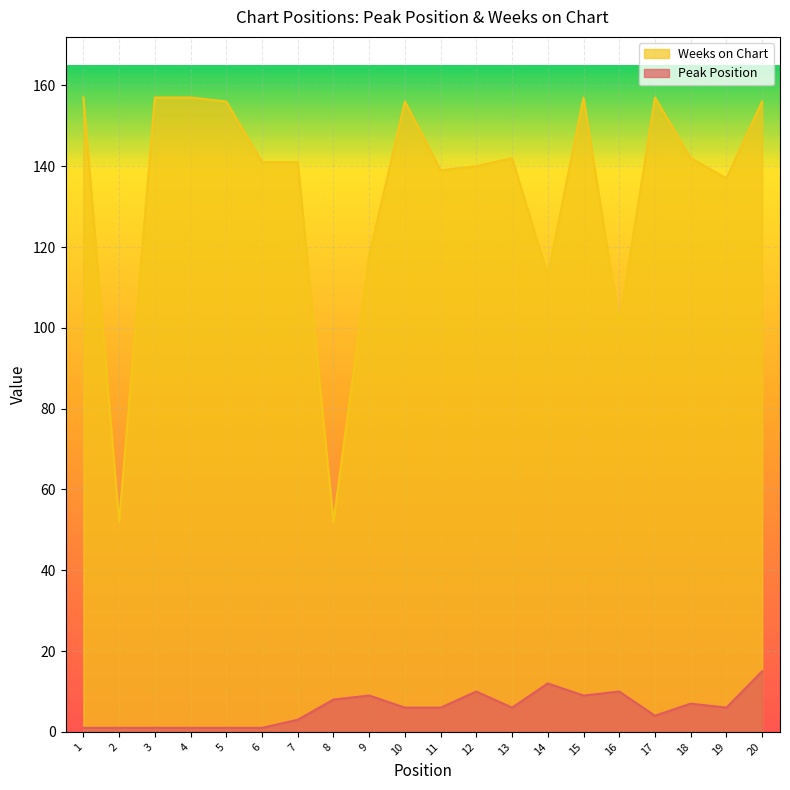

Which series has the largest range (max minus min)?

Weeks on Chart